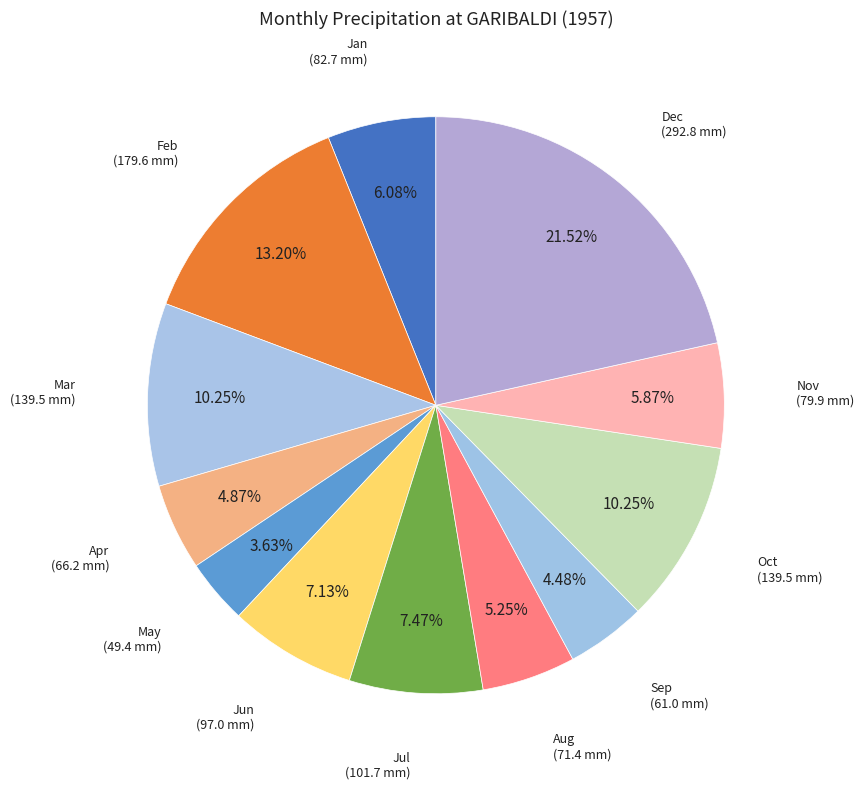

Does any single category account for the majority?

No